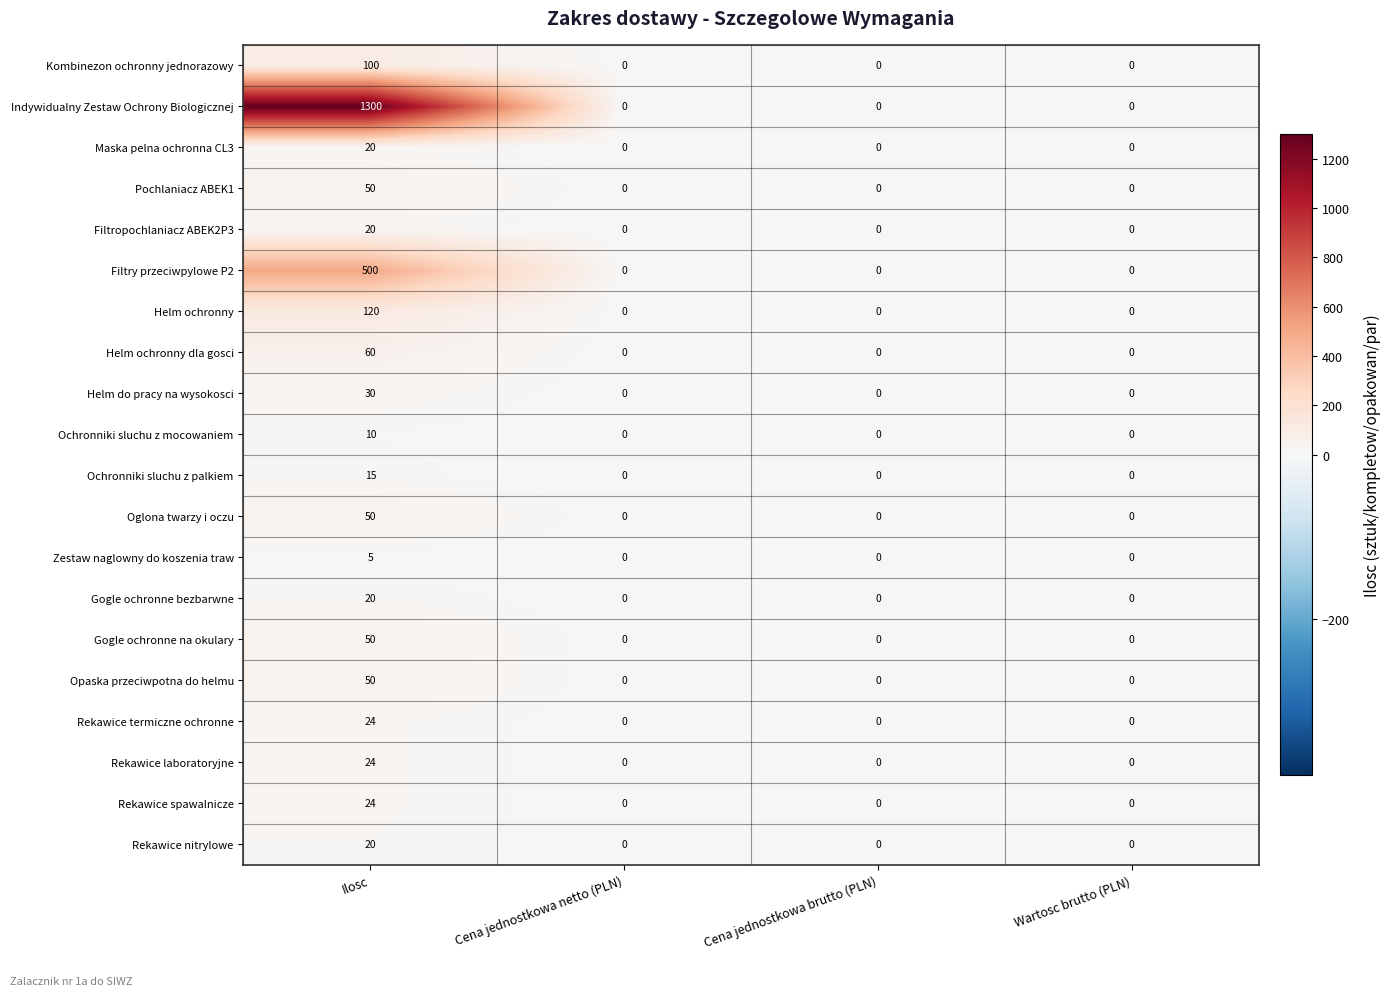

What is the sum of the Rekawice laboratoryjne values at Ilosc and Wartosc brutto (PLN)?

24